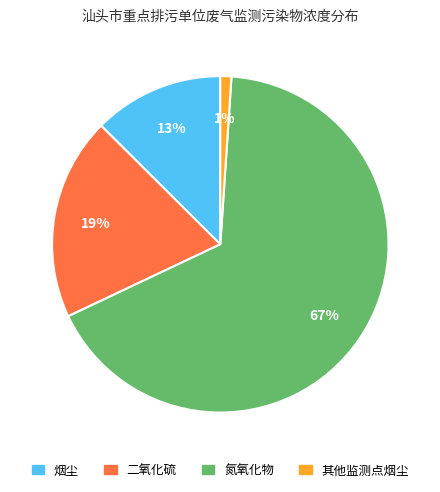

Is there any slice that represents more than half of the pie?

Yes